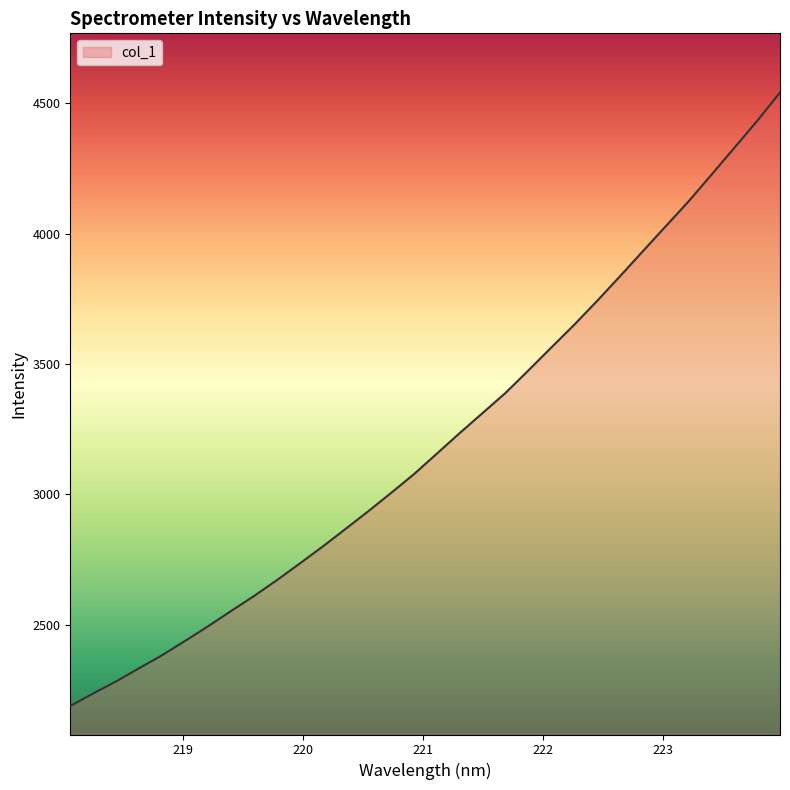

What is the greatest value displayed?

4542.0